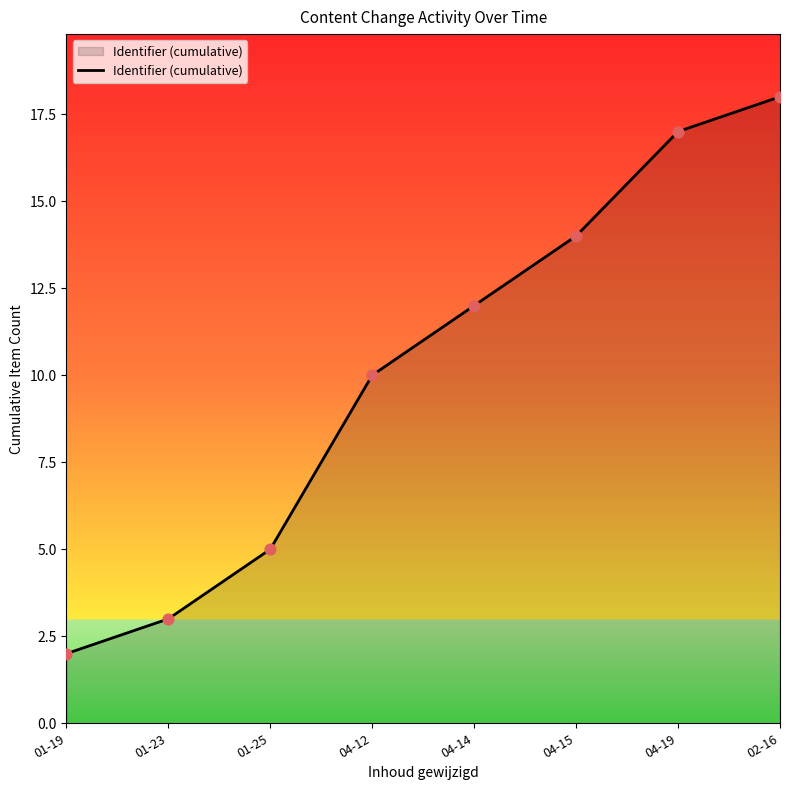

Approximately how many times larger is the value at 04-12 compared to 02-16?

0.6